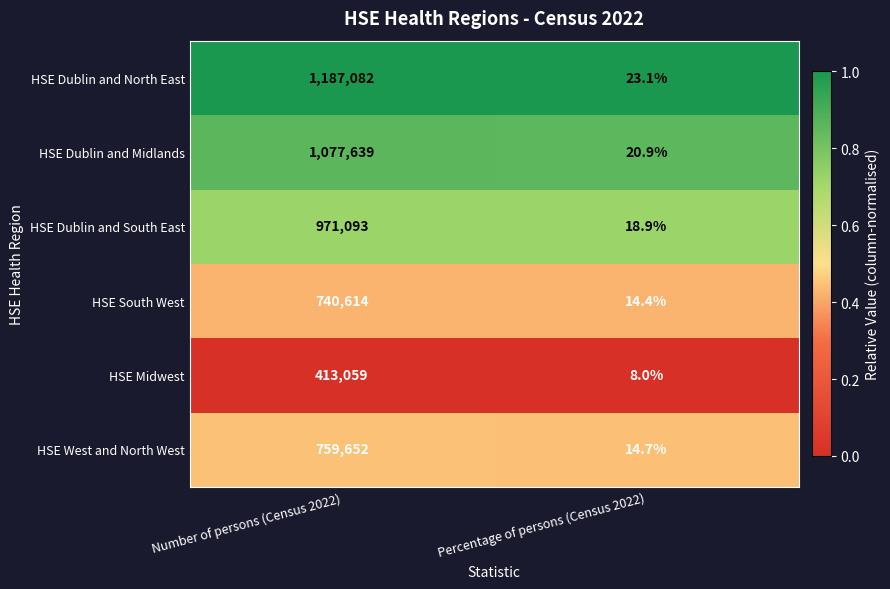

What is the difference between the highest and lowest values at Number of persons (Census 2022)?

774023.0